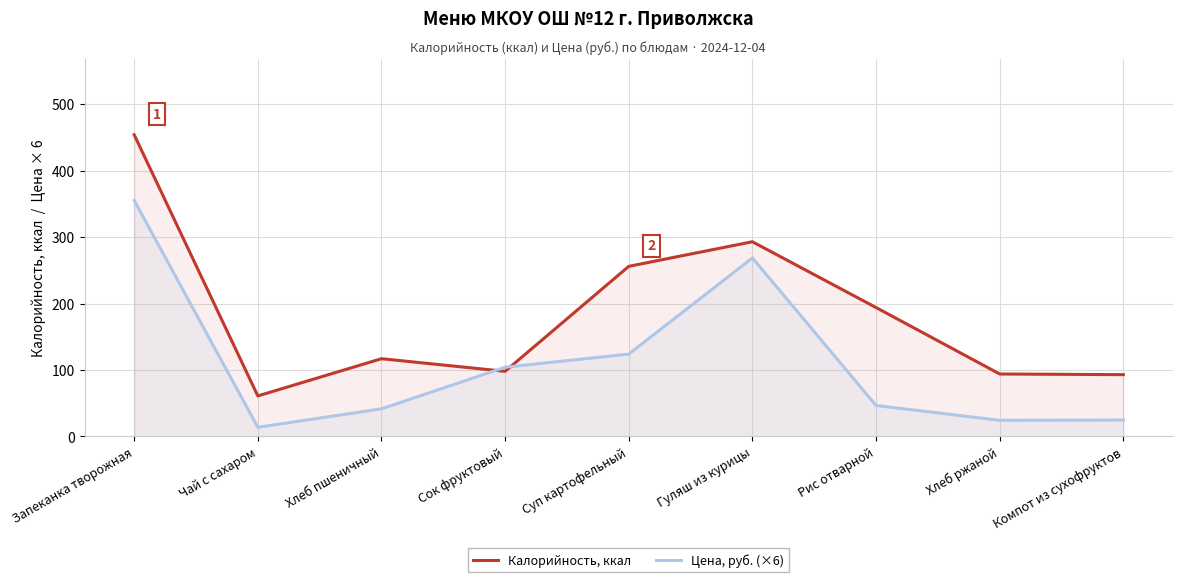

How many series are shown in this chart?

2